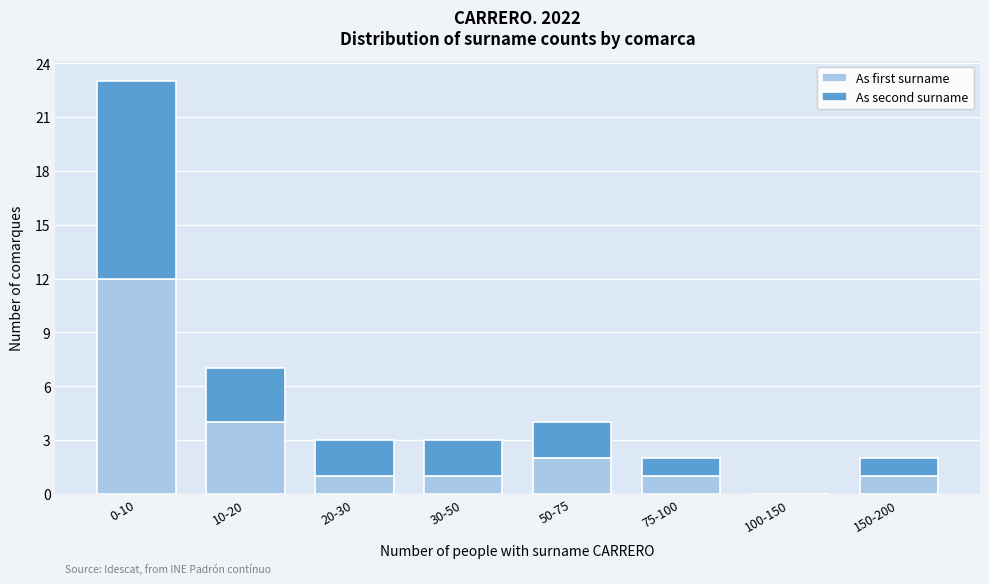

Reading left to right, transcribe the values for As first surname.

0-10=12	10-20=4	20-30=1	30-50=1	50-75=2	75-100=1	100-150=0	150-200=1